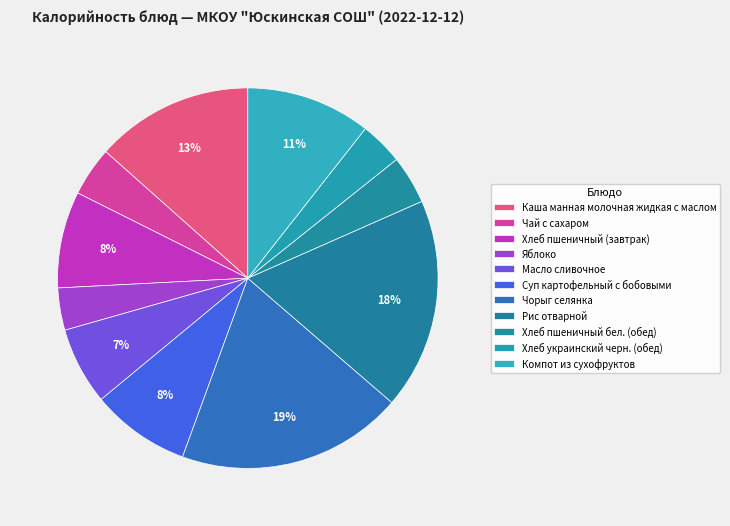

To the nearest percent, what percentage of the pie is Чай с сахаром?

4%